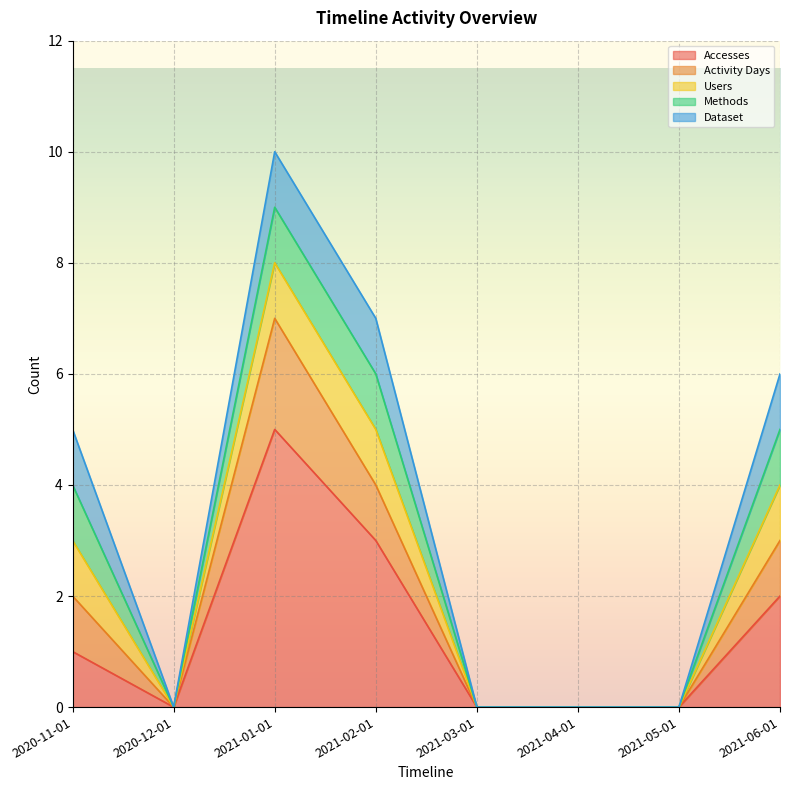

Reading left to right, transcribe all the data shown in this chart.

Accesses: 1	0	5	3	0	0	0	2
Activity Days: 1	0	2	1	0	0	0	1
Users: 1	0	1	1	0	0	0	1
Methods: 1	0	1	1	0	0	0	1
Dataset: 1	0	1	1	0	0	0	1